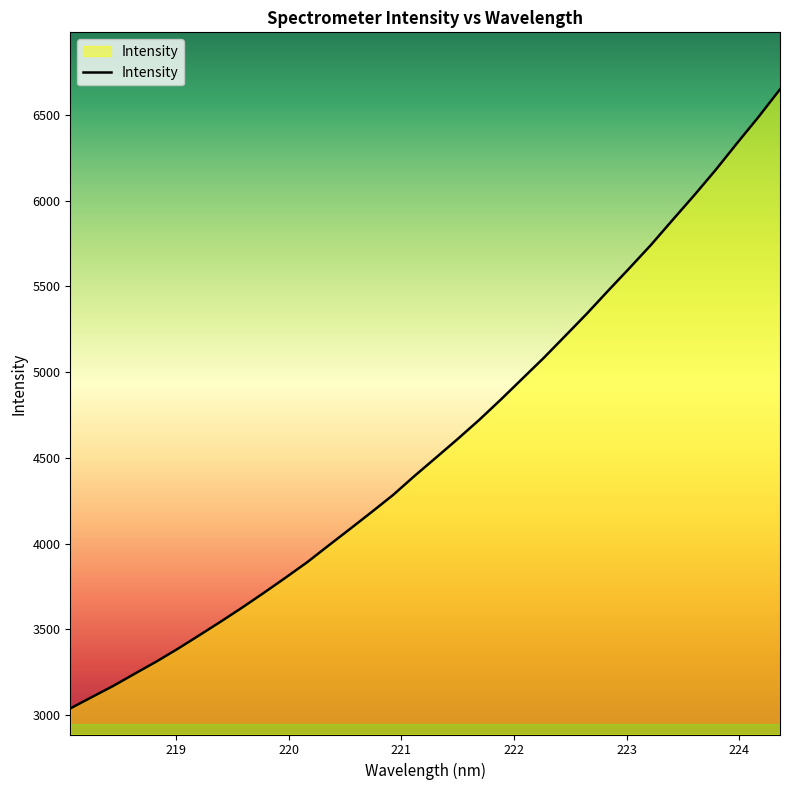

What is the difference between the maximum and minimum values?

3612.4